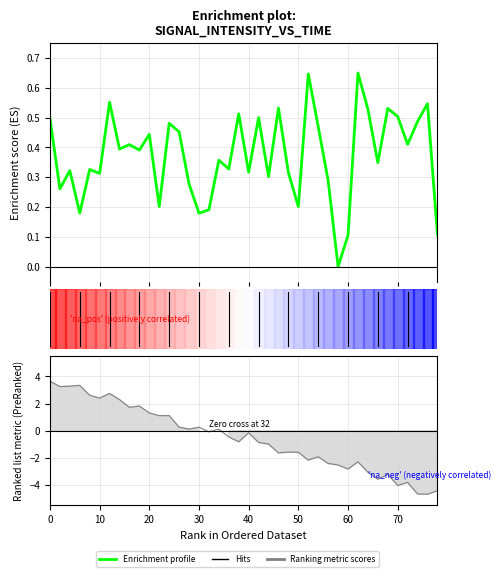

The chart shows a value of 0.8 at 12. True or false?

False